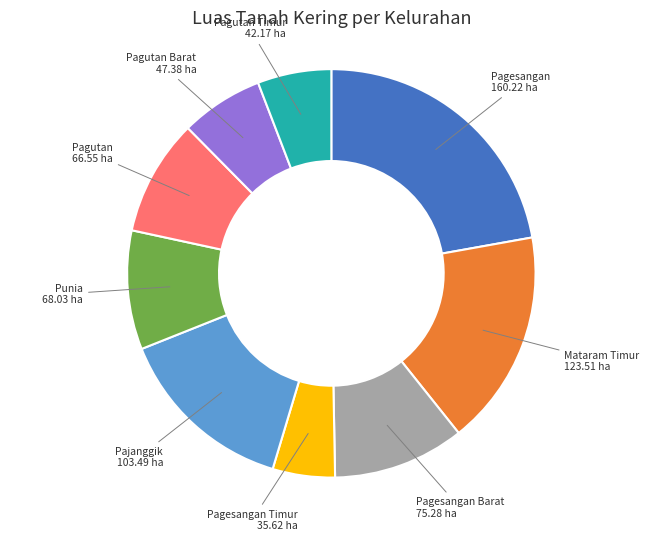

Does any single category account for the majority?

No